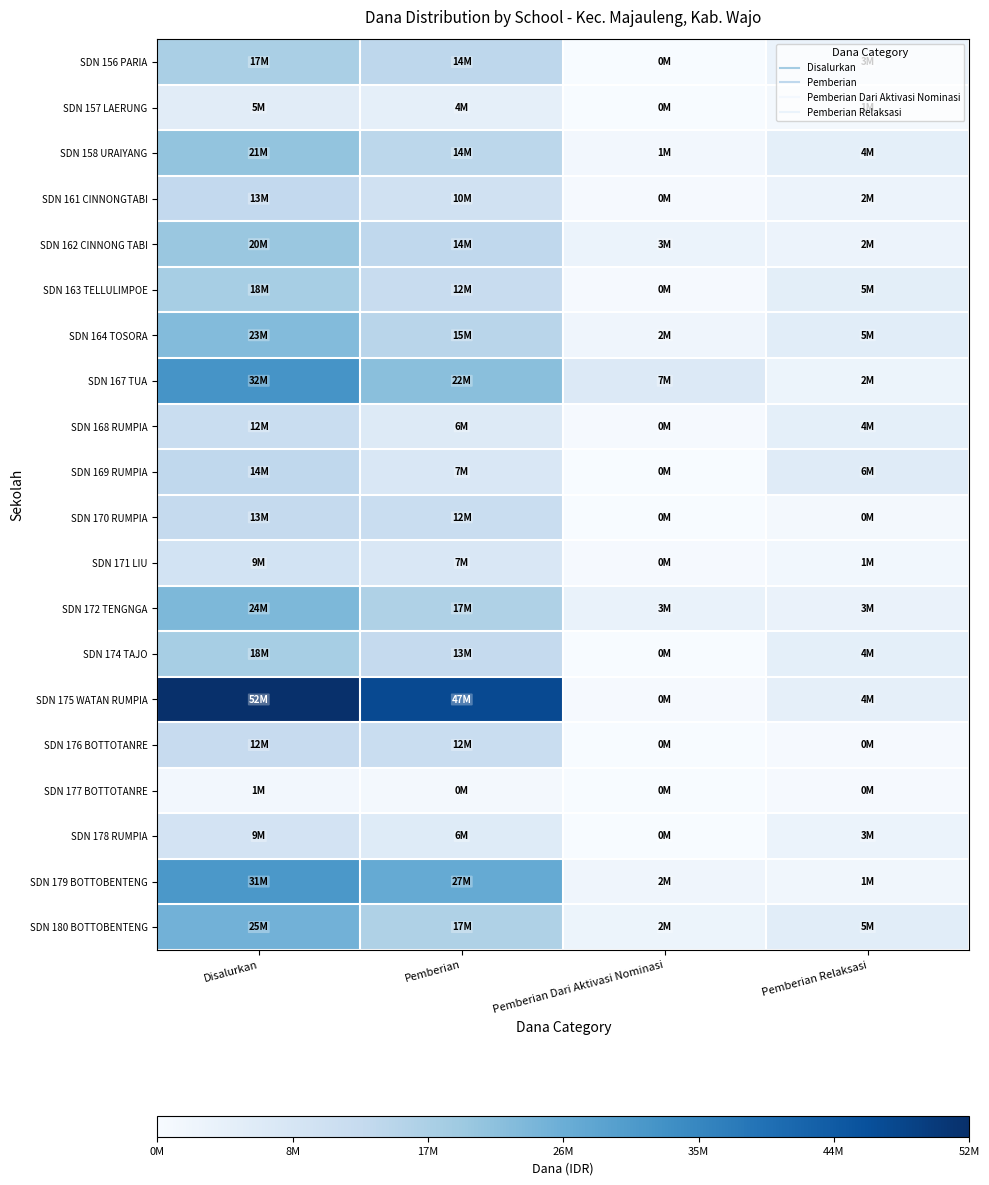

Reading left to right, what are all the values shown in this chart?

SDN 156 PARIA: Disalurkan=17775000	Pemberian=14625000	Pemberian Dari Aktivasi Nominasi=0	Pemberian Relaksasi=3150000
SDN 157 LAERUNG: Disalurkan=5850000	Pemberian=4725000	Pemberian Dari Aktivasi Nominasi=0	Pemberian Relaksasi=1125000
SDN 158 URAIYANG: Disalurkan=21150000	Pemberian=14850000	Pemberian Dari Aktivasi Nominasi=1350000	Pemberian Relaksasi=4950000
SDN 161 CINNONGTABI: Disalurkan=13725000	Pemberian=10350000	Pemberian Dari Aktivasi Nominasi=450000	Pemberian Relaksasi=2925000
SDN 162 CINNONG TABI: Disalurkan=20250000	Pemberian=14175000	Pemberian Dari Aktivasi Nominasi=3150000	Pemberian Relaksasi=2925000
SDN 163 TELLULIMPOE: Disalurkan=18225000	Pemberian=12600000	Pemberian Dari Aktivasi Nominasi=450000	Pemberian Relaksasi=5175000
SDN 164 TOSORA: Disalurkan=23175000	Pemberian=15300000	Pemberian Dari Aktivasi Nominasi=2250000	Pemberian Relaksasi=5625000
SDN 167 TUA: Disalurkan=32400000	Pemberian=22500000	Pemberian Dari Aktivasi Nominasi=7200000	Pemberian Relaksasi=2700000
SDN 168 RUMPIA: Disalurkan=12375000	Pemberian=6975000	Pemberian Dari Aktivasi Nominasi=450000	Pemberian Relaksasi=4950000
SDN 169 RUMPIA: Disalurkan=14175000	Pemberian=7875000	Pemberian Dari Aktivasi Nominasi=0	Pemberian Relaksasi=6300000
SDN 170 RUMPIA: Disalurkan=13275000	Pemberian=12375000	Pemberian Dari Aktivasi Nominasi=0	Pemberian Relaksasi=900000
SDN 171 LIU: Disalurkan=9900000	Pemberian=7875000	Pemberian Dari Aktivasi Nominasi=450000	Pemberian Relaksasi=1575000
SDN 172 TENGNGA: Disalurkan=24075000	Pemberian=17100000	Pemberian Dari Aktivasi Nominasi=3600000	Pemberian Relaksasi=3375000
SDN 174 TAJO: Disalurkan=18225000	Pemberian=13275000	Pemberian Dari Aktivasi Nominasi=0	Pemberian Relaksasi=4950000
SDN 175 WATAN RUMPIA: Disalurkan=52875000	Pemberian=47700000	Pemberian Dari Aktivasi Nominasi=450000	Pemberian Relaksasi=4725000
SDN 176 BOTTOTANRE: Disalurkan=12825000	Pemberian=12375000	Pemberian Dari Aktivasi Nominasi=0	Pemberian Relaksasi=450000
SDN 177 BOTTOTANRE: Disalurkan=1350000	Pemberian=900000	Pemberian Dari Aktivasi Nominasi=0	Pemberian Relaksasi=450000
SDN 178 RUMPIA: Disalurkan=9675000	Pemberian=6525000	Pemberian Dari Aktivasi Nominasi=0	Pemberian Relaksasi=3150000
SDN 179 BOTTOBENTENG: Disalurkan=31500000	Pemberian=27450000	Pemberian Dari Aktivasi Nominasi=2250000	Pemberian Relaksasi=1800000
SDN 180 BOTTOBENTENG: Disalurkan=25425000	Pemberian=17100000	Pemberian Dari Aktivasi Nominasi=2700000	Pemberian Relaksasi=5625000